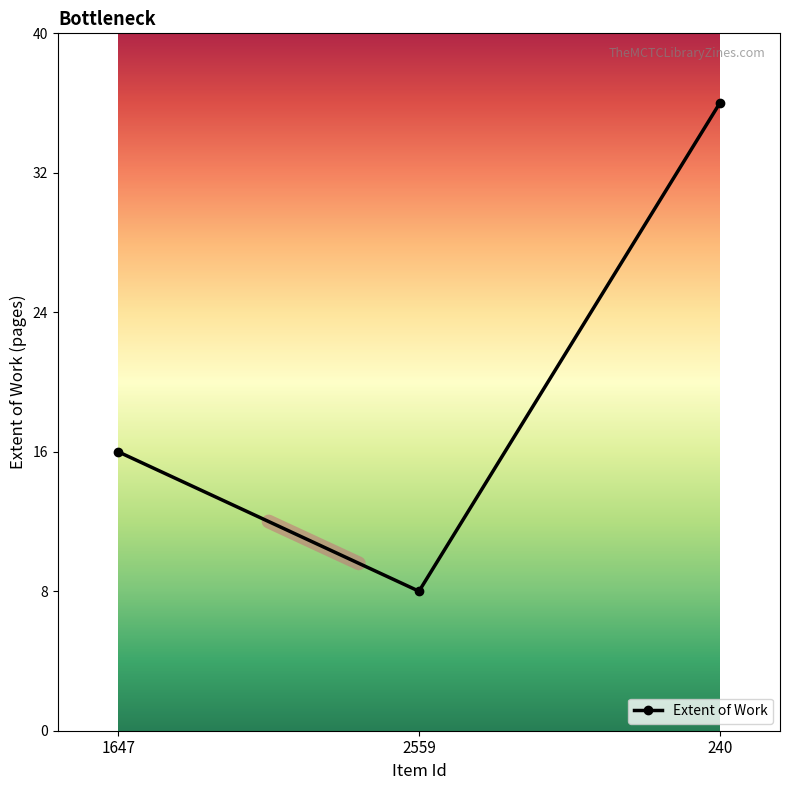

The chart shows a value of 55 at 240. True or false?

False